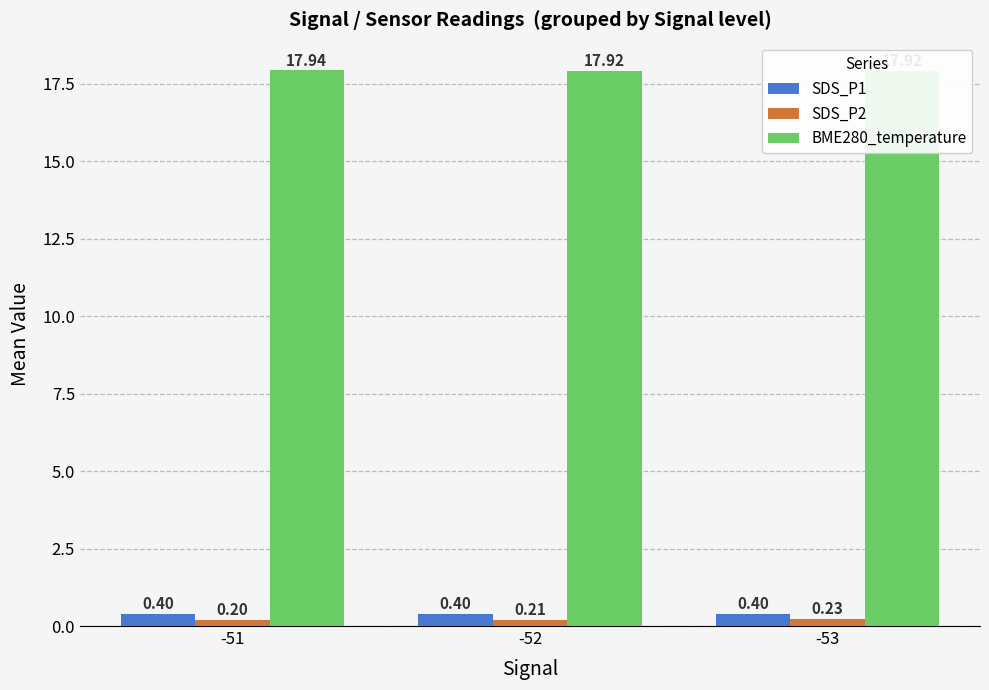

What is the average value of the SDS_P2 series?

0.2